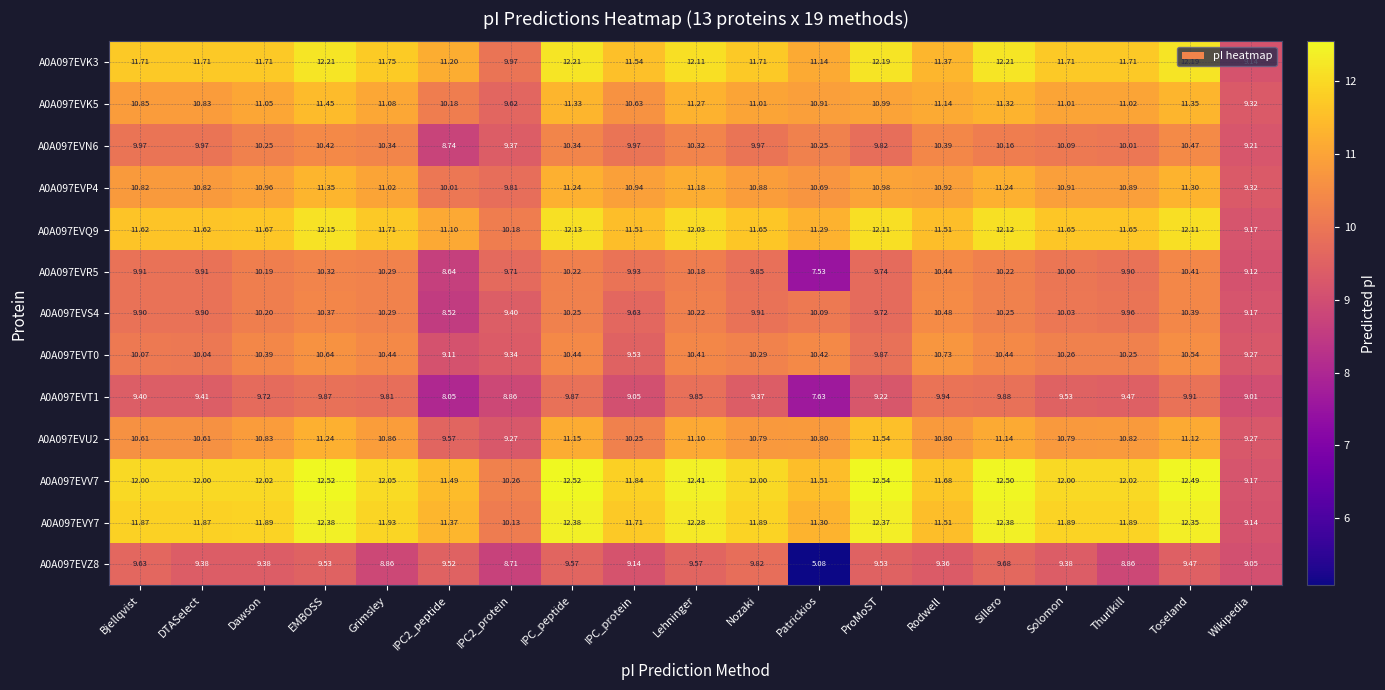

At which category is the sum across all series the highest?

EMBOSS